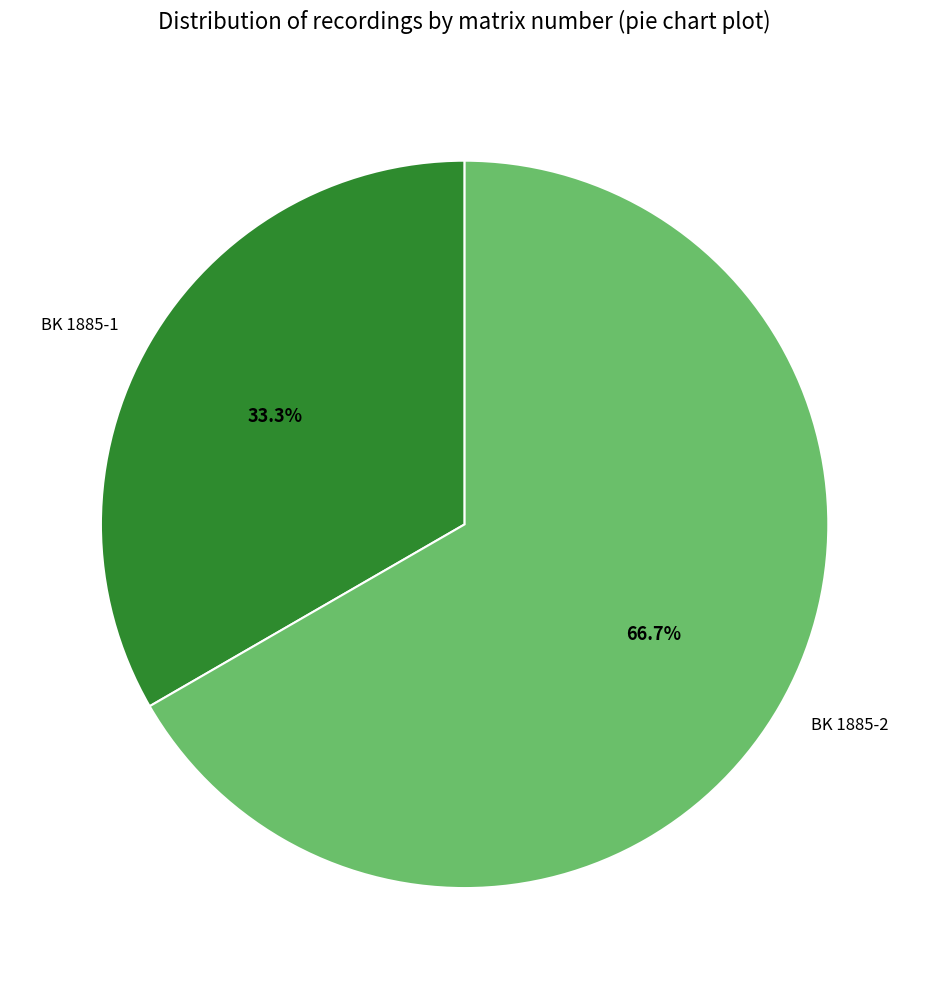

What is the ratio of the value at BK 1885-2 to the value at BK 1885-1?

2.0